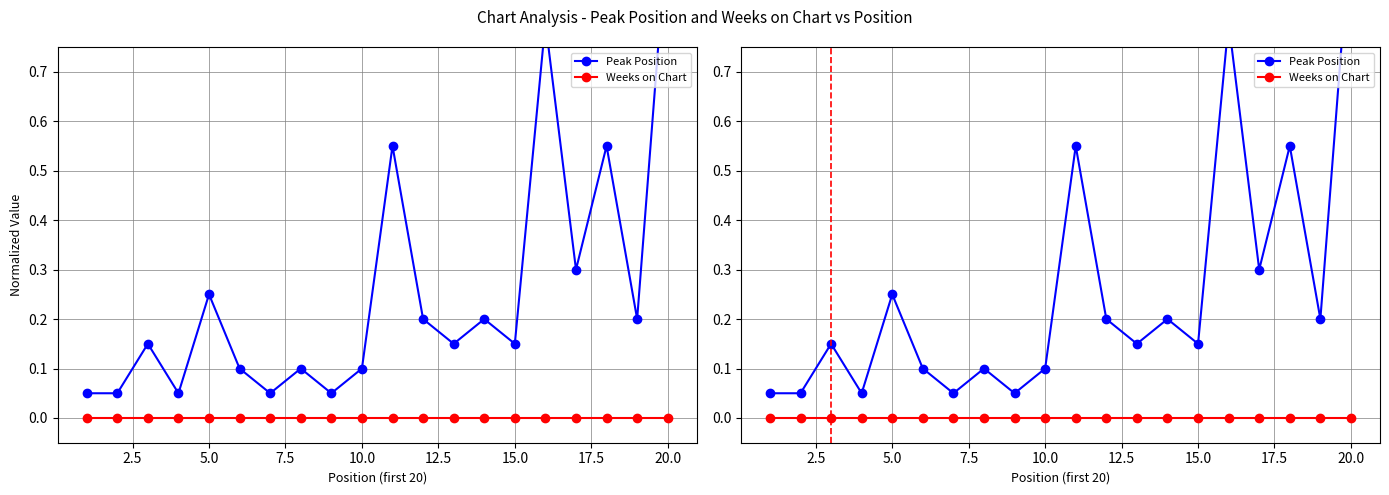

How many lines are shown in the chart?

2